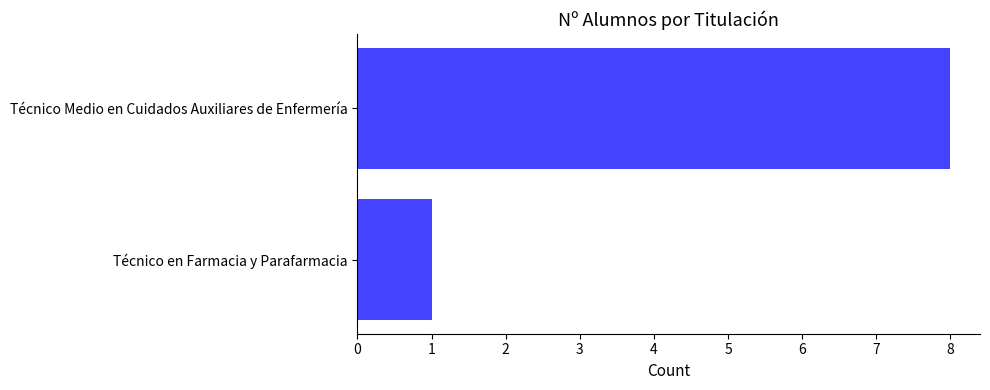

What position from the bottom is Técnico en Farmacia y Parafarmacia?

1